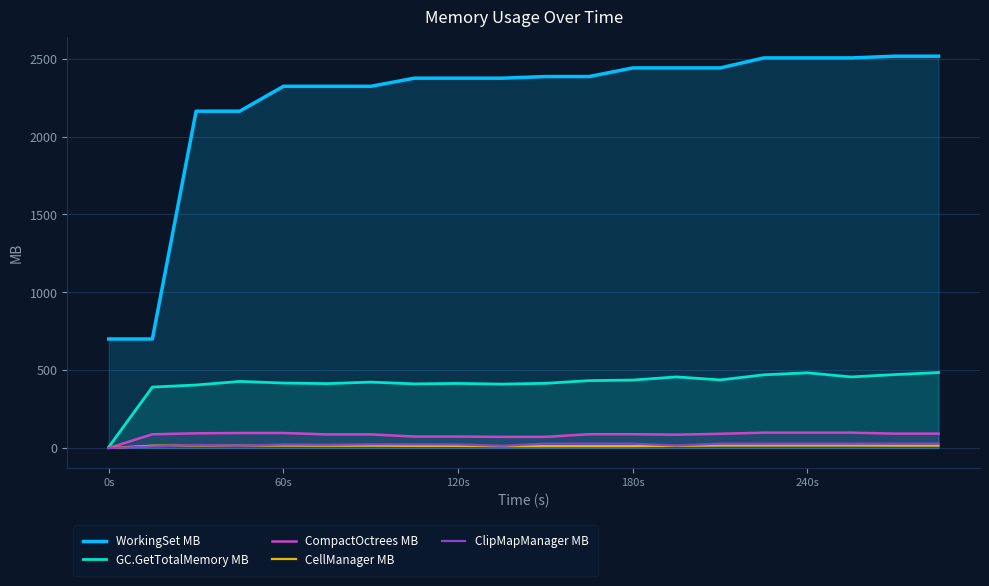

The WorkingSet MB series shows 3731.6 at 60s. True or false?

False